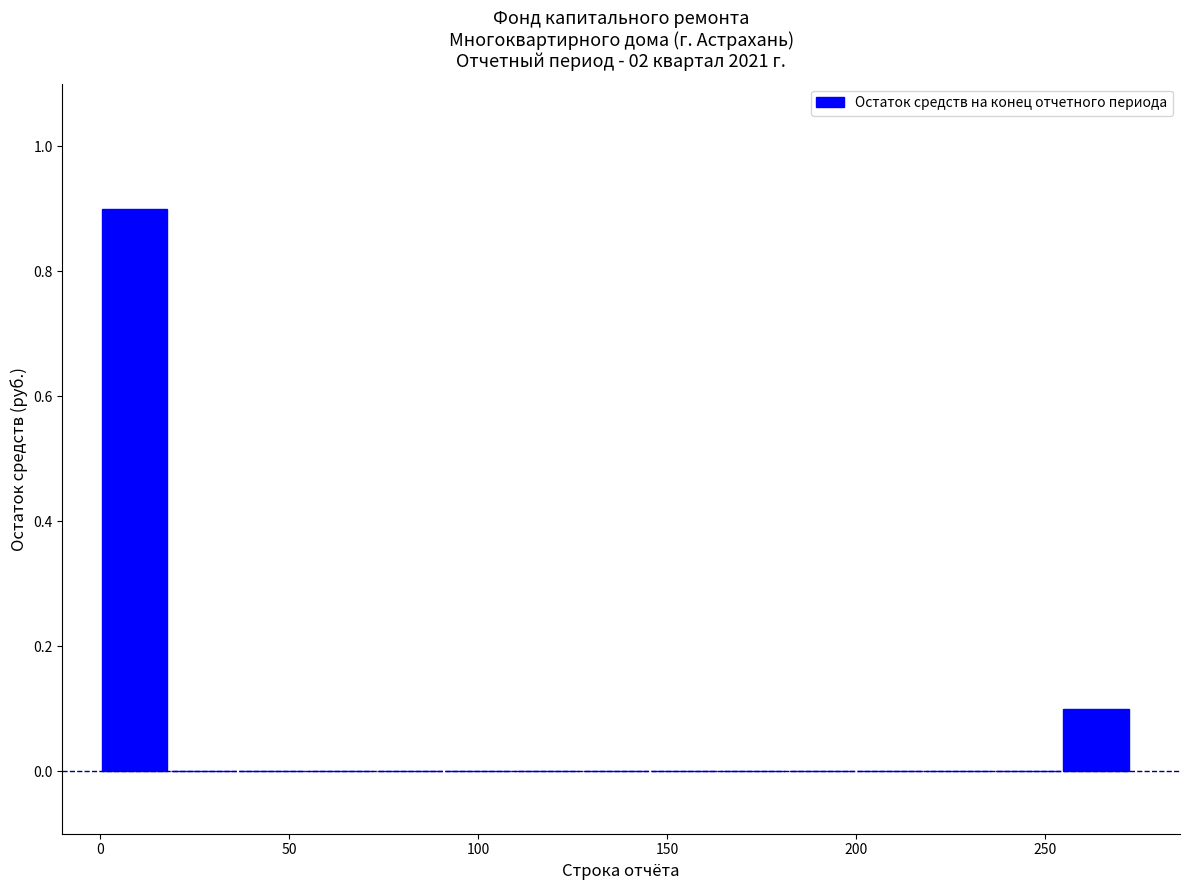

Around what value on the x-axis is the tallest bar? Give the approximate position of its centre, as read against the axis.

10